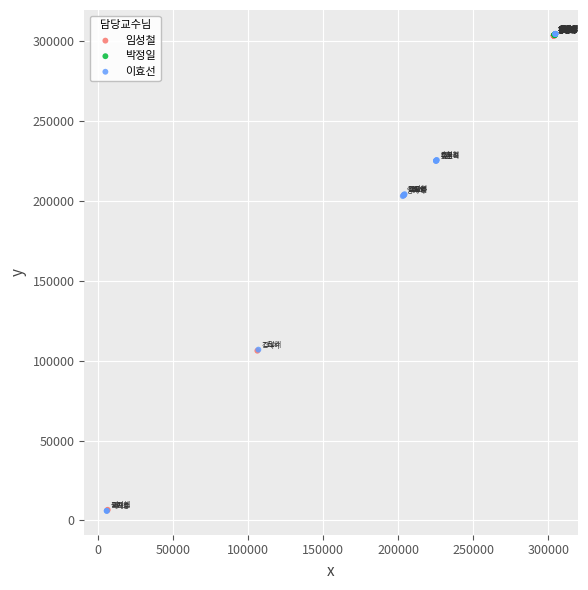

What are all the series names shown in the legend?

임성철, 박정일, 이효선